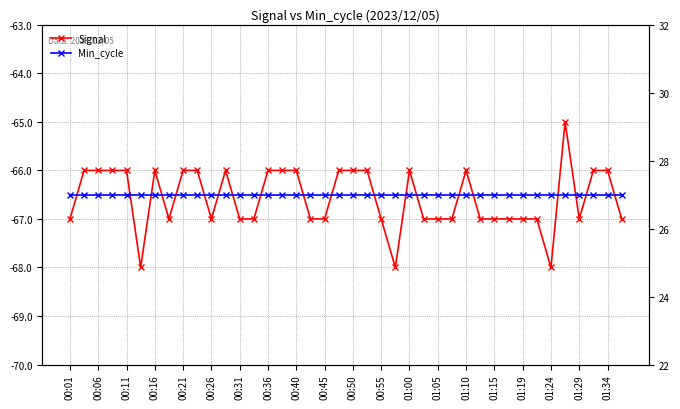

True or false: Signal has more than 1 interior local peaks.

True